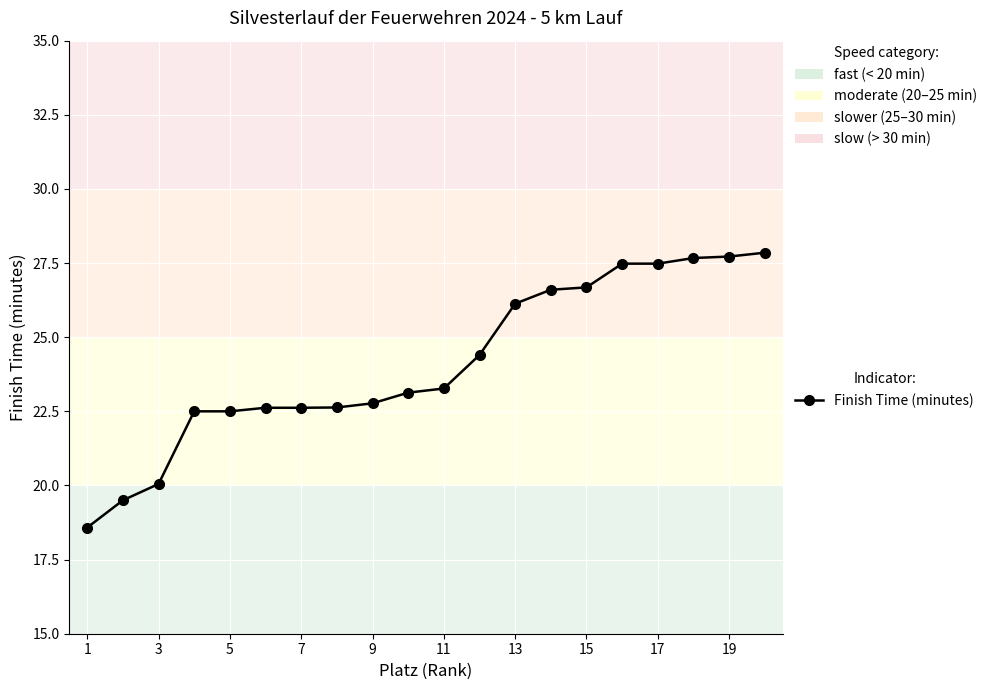

What is the minimum value shown in the chart?

18.6